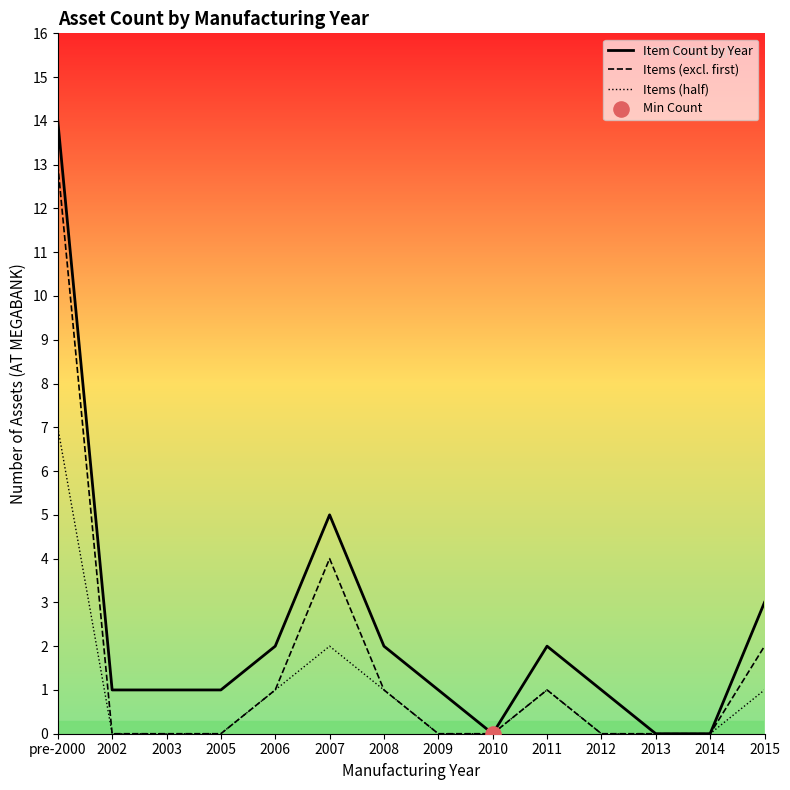

At how many categories does at least one series exceed 2?

3